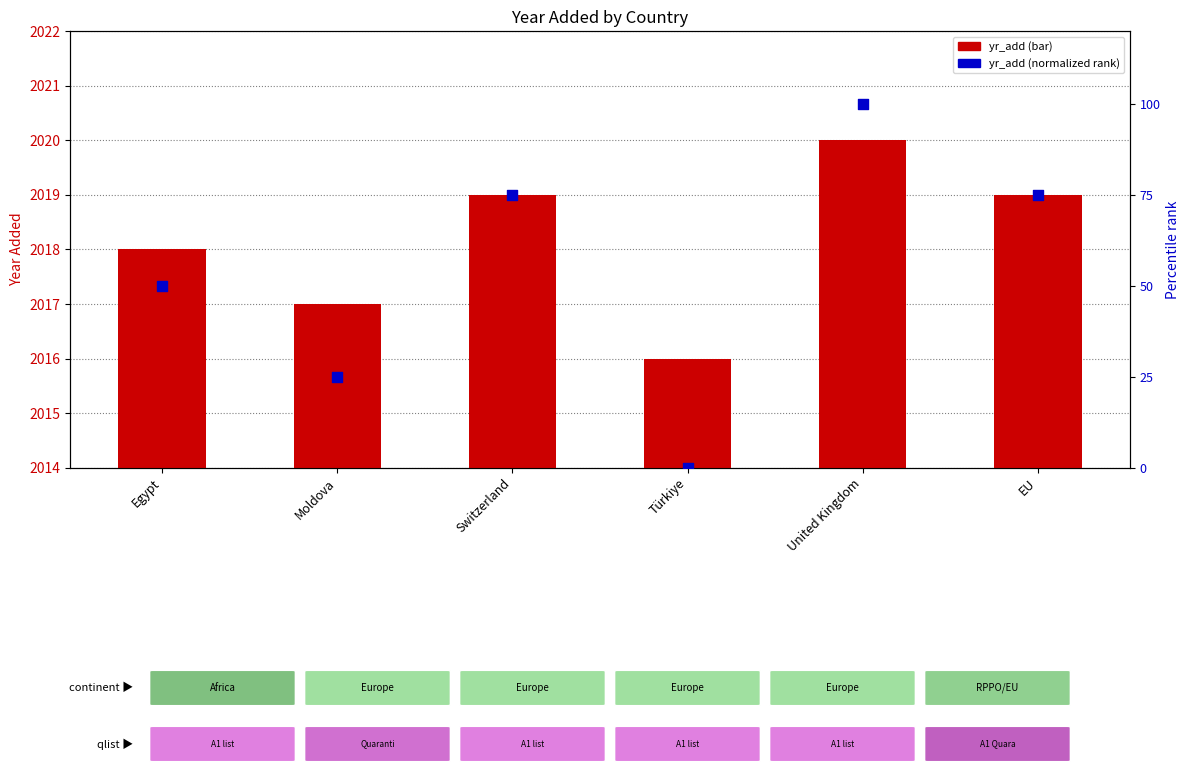

Which series reaches the minimum Y coordinate?

yr_add (normalized rank)